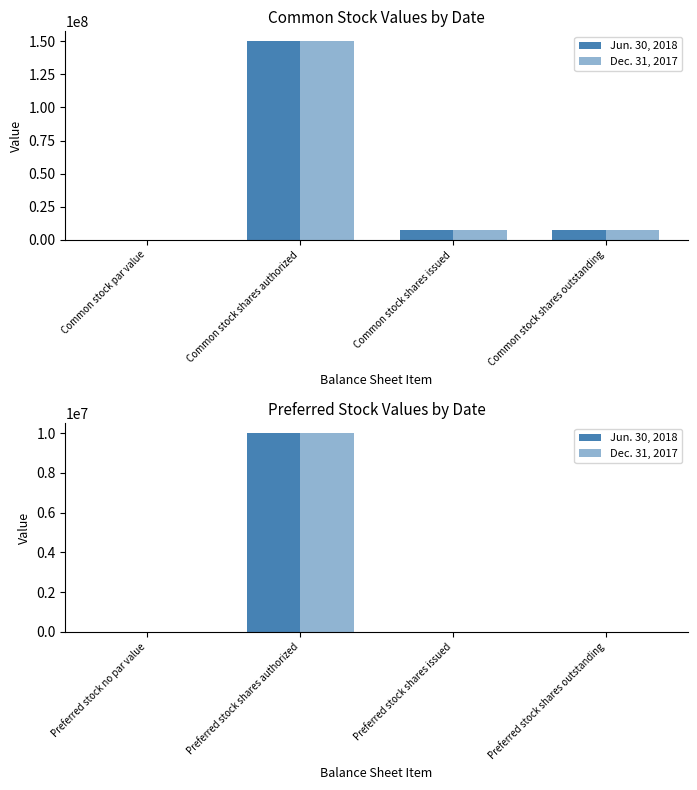

The Dec. 31, 2017 series shows -6015602 at Preferred stock no par value. True or false?

False